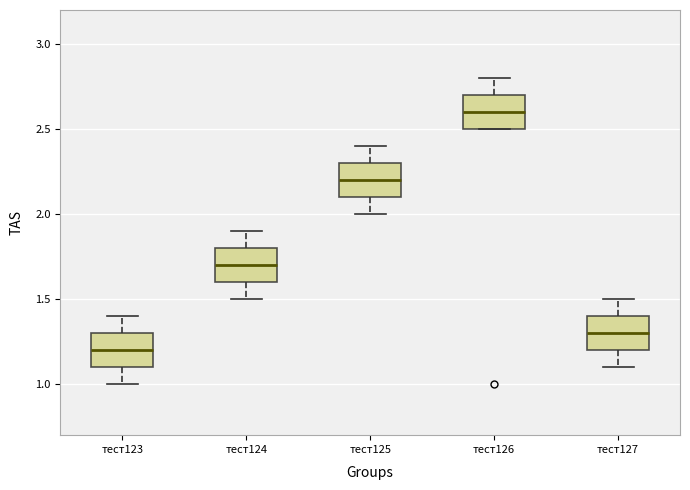

Reading left to right, transcribe this box plot: for each box, give where its median line is, the range the box spans, and where its two whiskers end, as read against the y-axis. The values are not printed on the chart, so give them approximately, as read against the axis.

тест123: median 1.2, box 1.1 to 1.3, whiskers 1.0 to 1.4
тест124: median 1.7, box 1.6 to 1.8, whiskers 1.5 to 1.9
тест125: median 2.2, box 2.1 to 2.3, whiskers 2.0 to 2.4
тест126: median 2.6, box 2.5 to 2.7, whiskers 2.5 to 2.8
тест127: median 1.3, box 1.2 to 1.4, whiskers 1.1 to 1.5